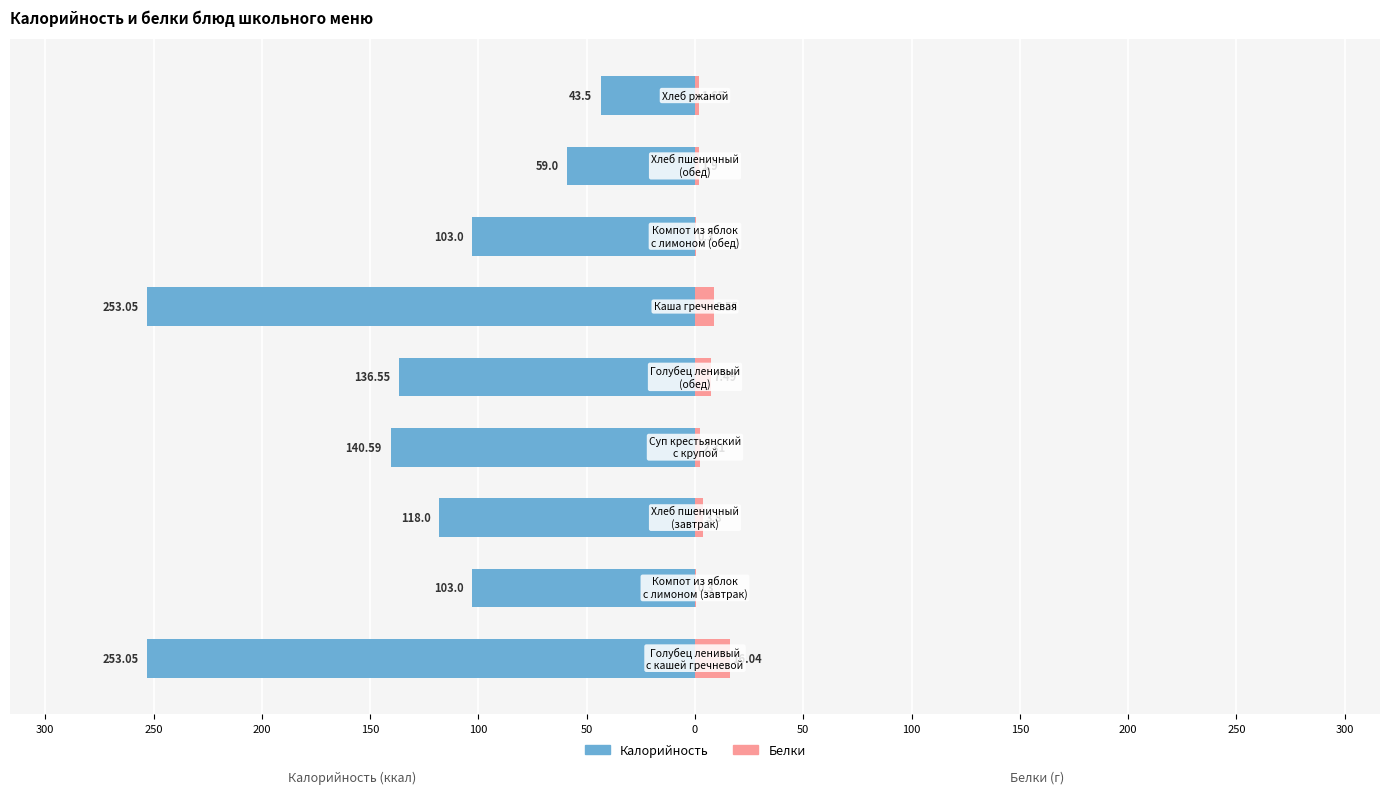

Rank the series at 300 from lowest to highest value.

Калорийность, Белки